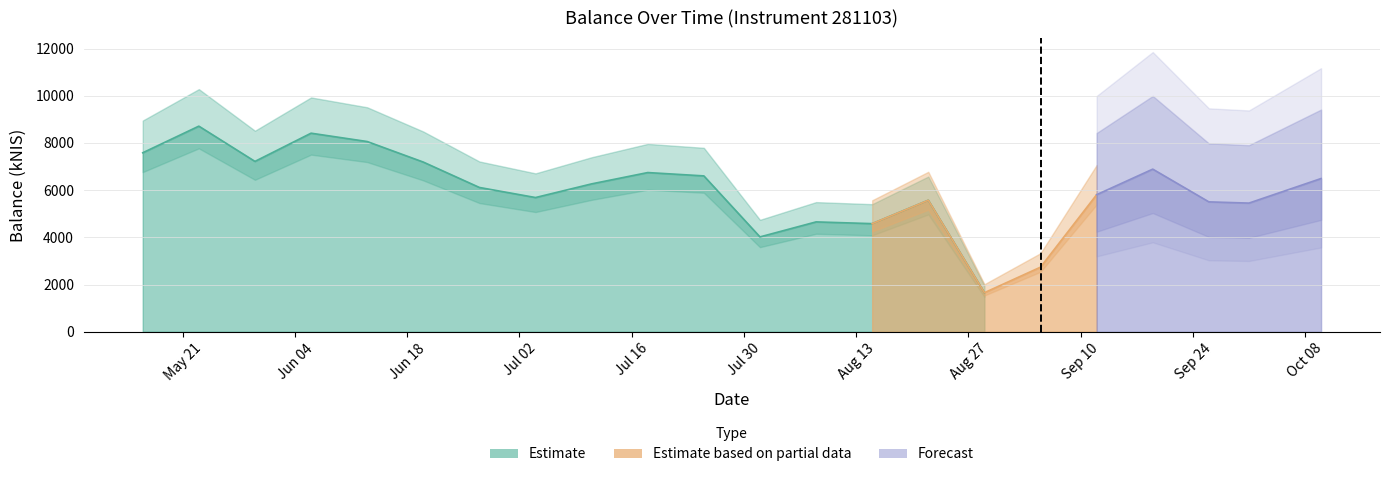

Which has a higher value, 2024-05-30 or 2024-09-05?

2024-05-30